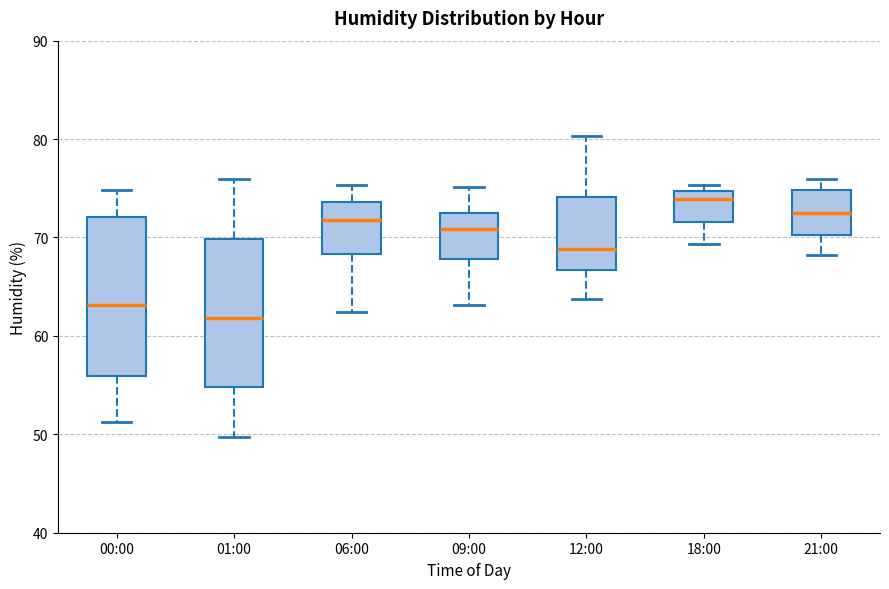

Comparing the boxes themselves (not the whiskers), which one is the tallest?

00:00